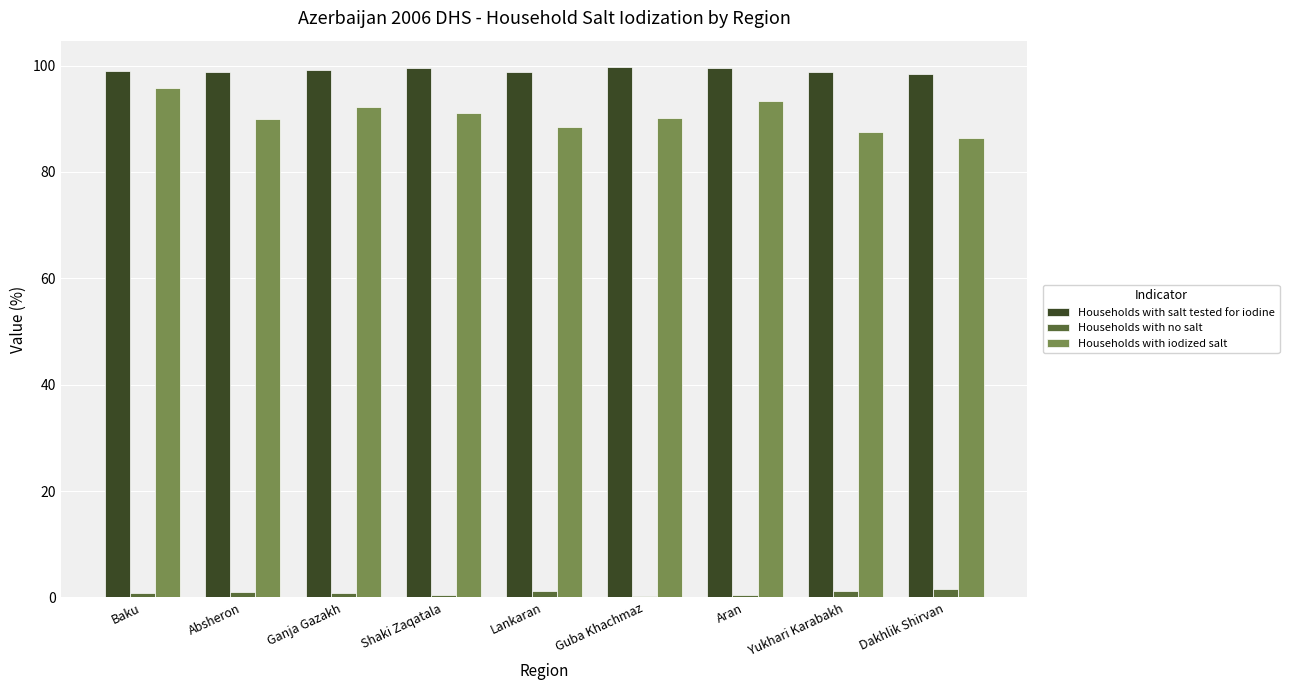

Is the value of Households with no salt at Absheron greater than the value of Households with iodized salt at Ganja Gazakh?

No